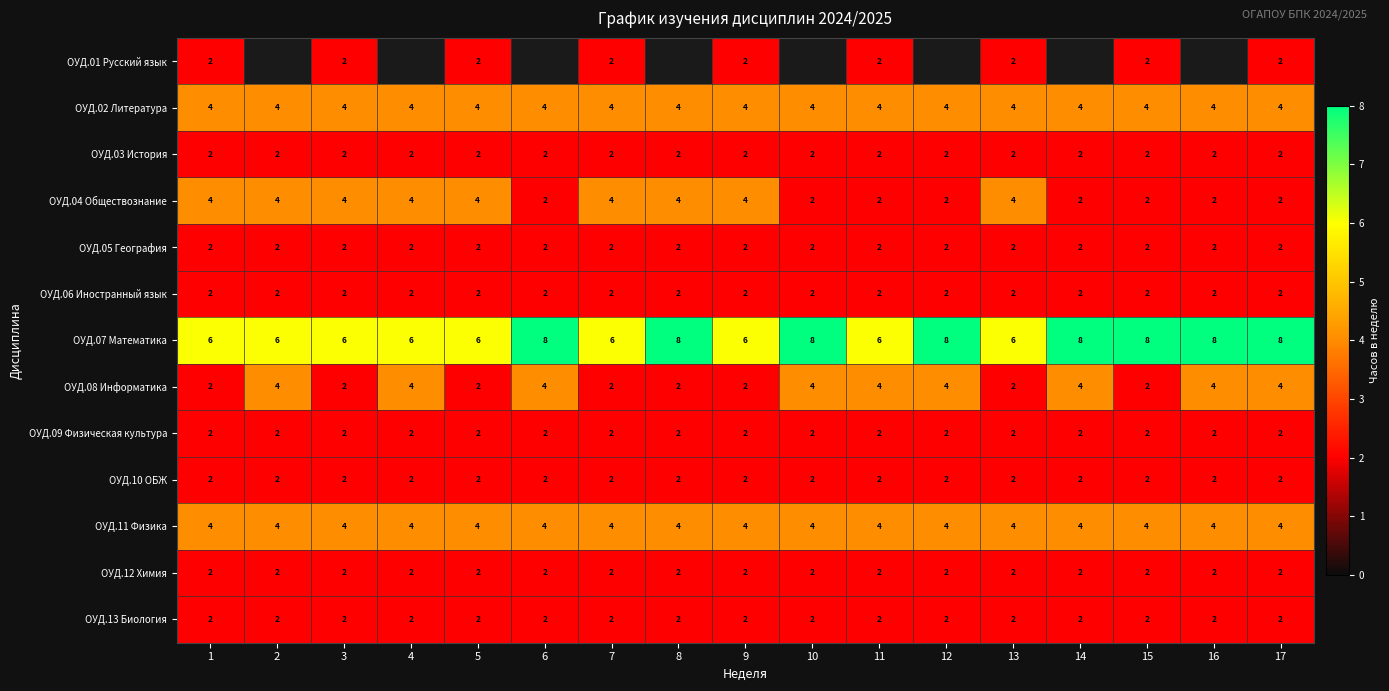

Is the value of ОУД.13 Биология at 4 greater than the value of ОУД.08 Информатика at 2?

No